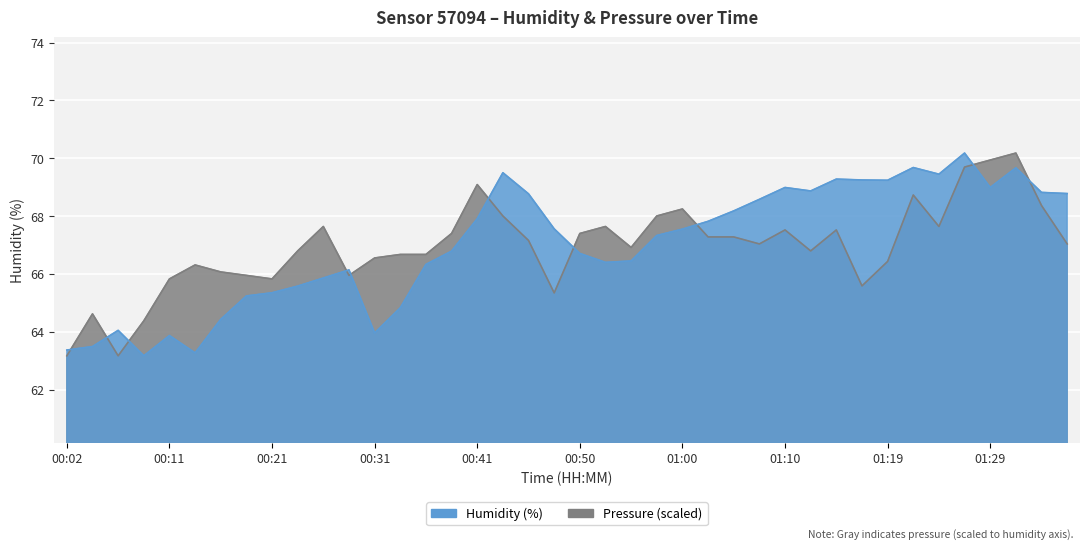

What is the spread (max minus min) of values at 00:50?

0.7